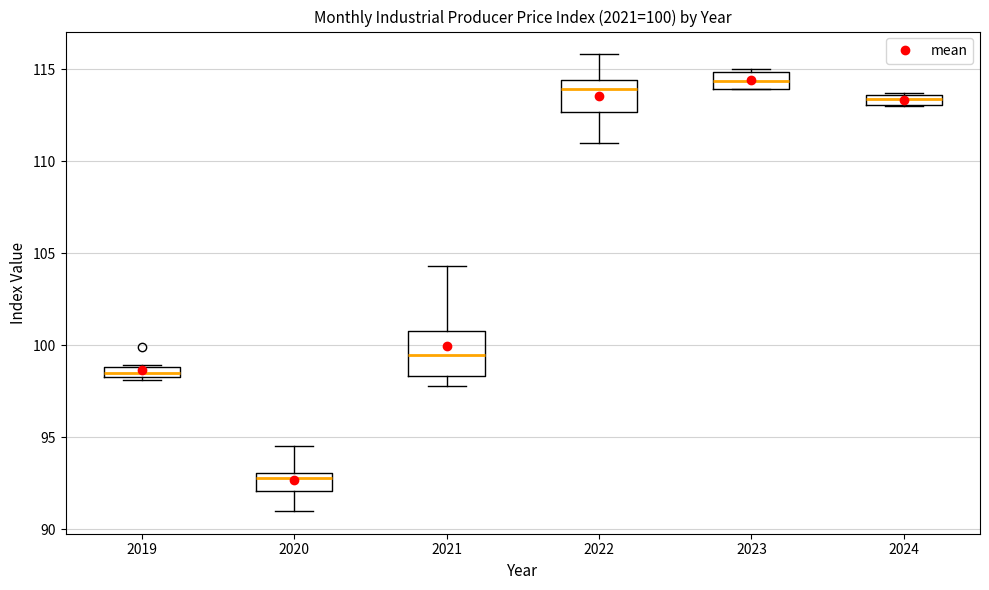

Which box is the tallest, from its lower edge to its upper edge?

2021